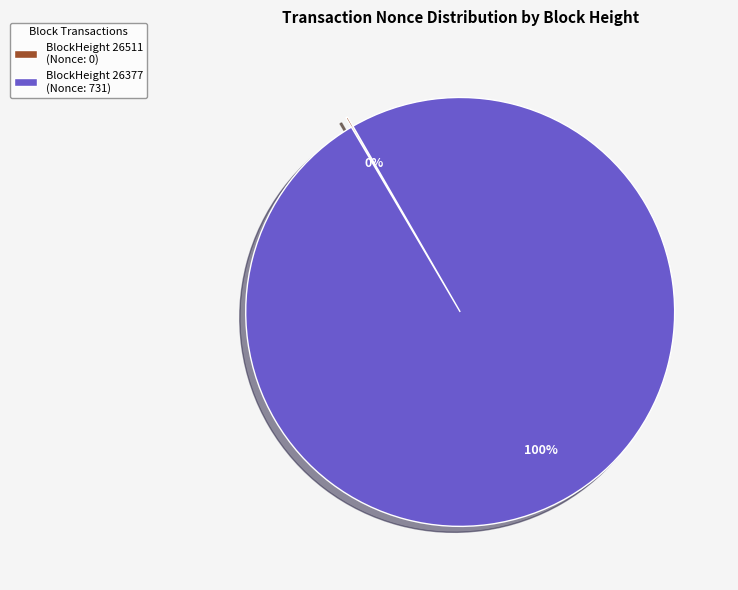

To the nearest percent, what portion does BlockHeight 26377 (Nonce: 731) represent?

100%